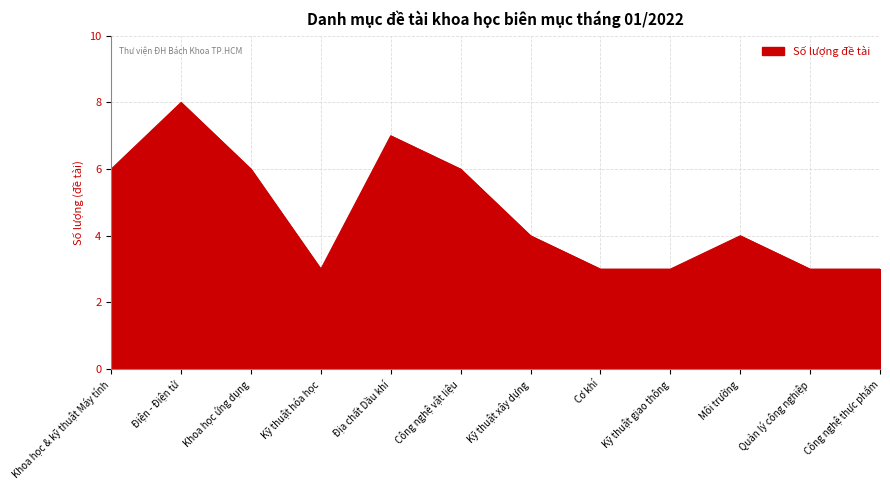

What is the ratio of the value at Công nghệ vật liệu to the value at Quản lý công nghiệp?

2.0